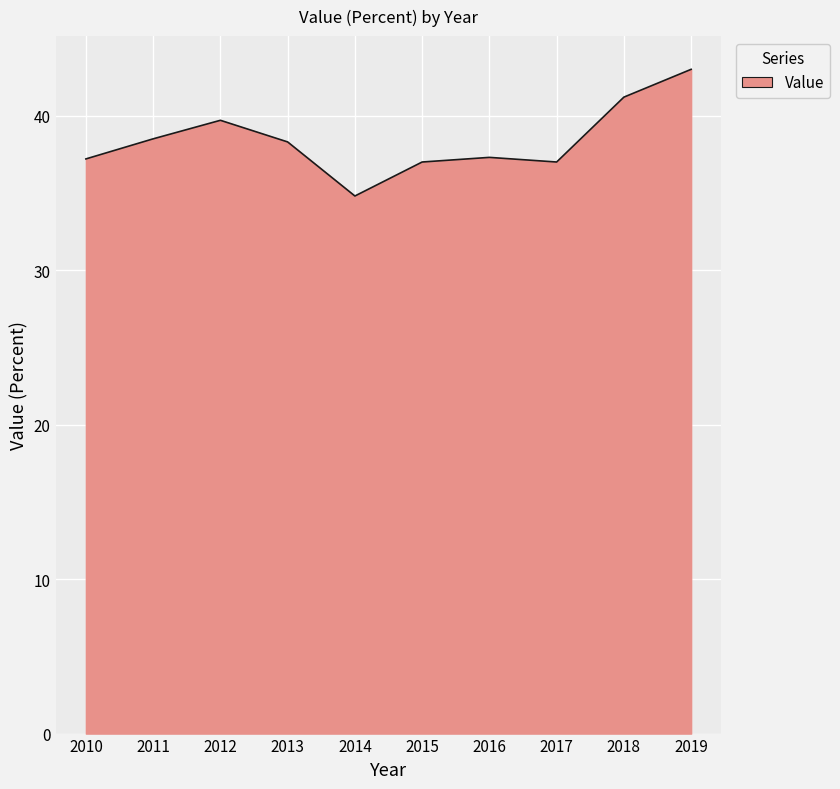

Read the value at 2019.

43.0